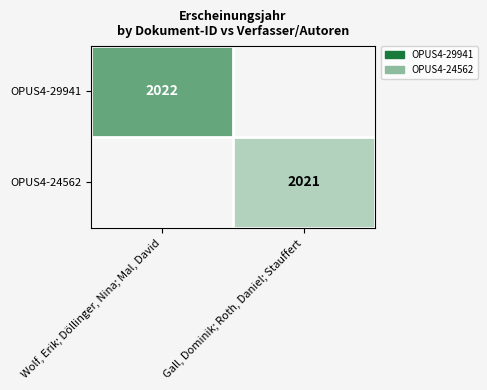

True or false: OPUS4-29941 has a value of 2022 at Wolf, Erik; Döllinger, Nina; Mal, David.

True